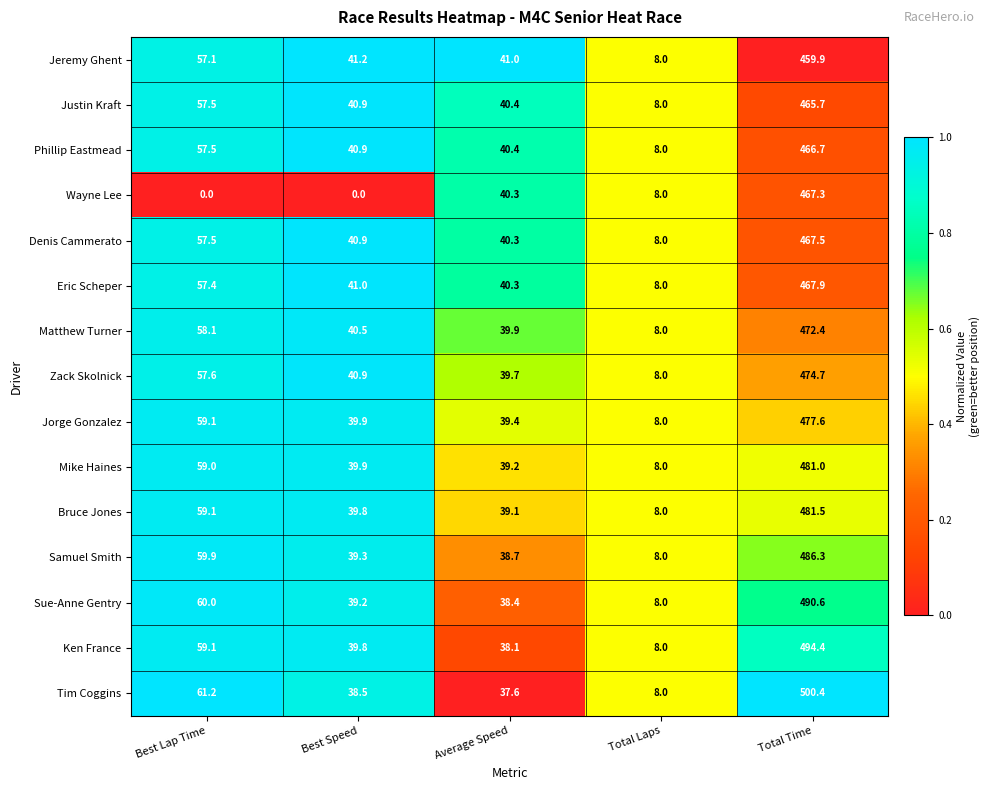

Is the value of Denis Cammerato at Total Laps greater than the value of Wayne Lee at Best Lap Time?

Yes